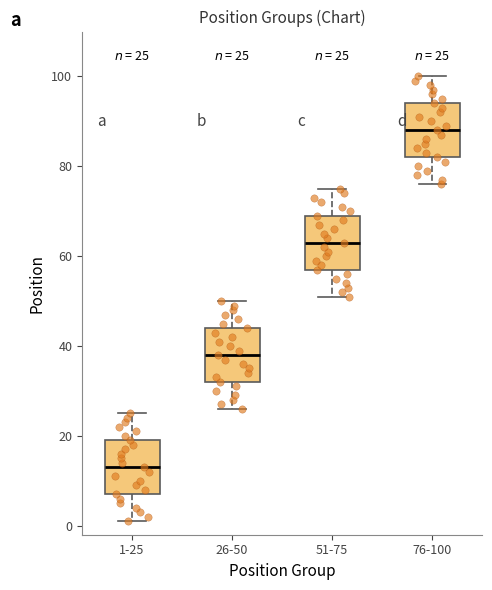

Which box has the highest median line?

76-100